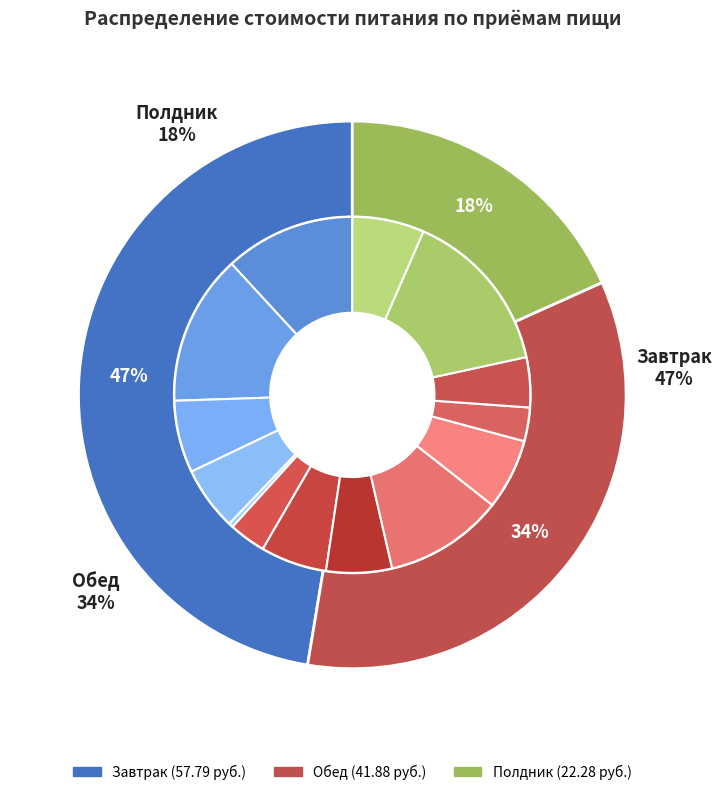

Which category has the smallest portion of the pie?

Полдник